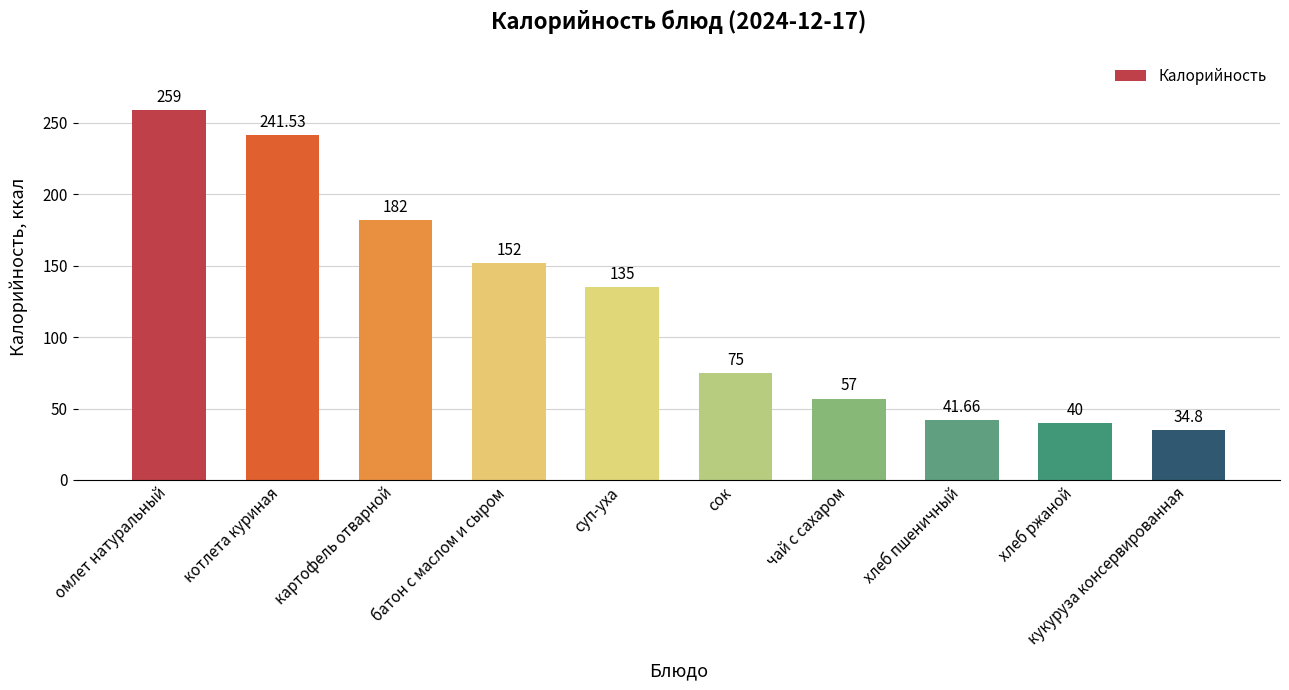

Reading left to right, transcribe all the data shown in this chart.

259.0	241.5	182.0	152.0	135.0	75.0	57.0	41.7	40.0	34.8